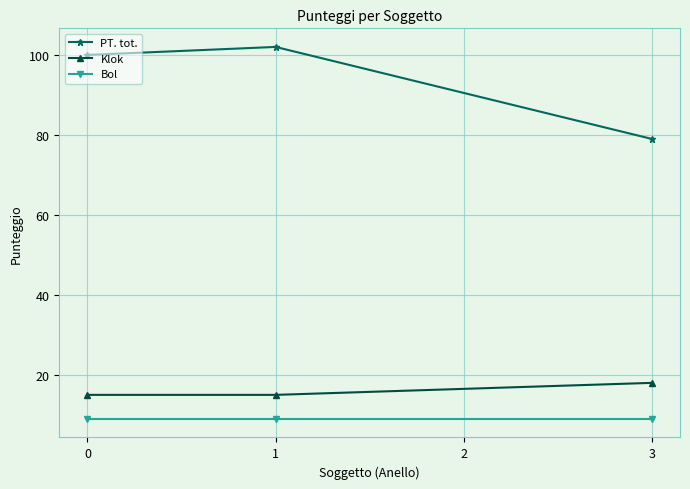

Which series has the largest total across all categories?

PT. tot.